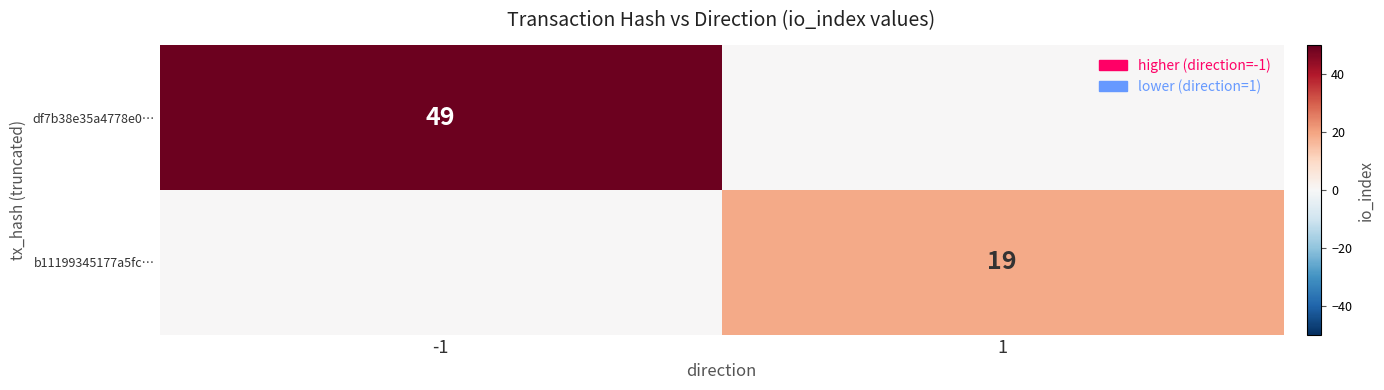

True or false: df7b38e35a4778e0… has a value of 49 at -1.

True